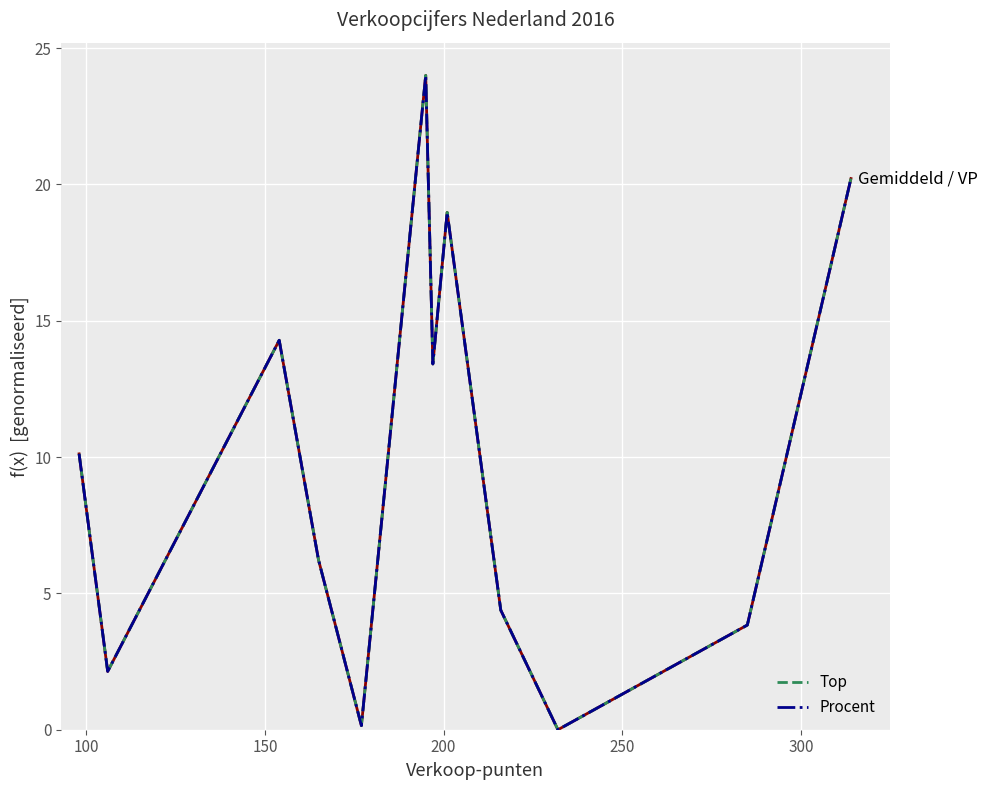

Does the chart have visible grid lines?

Yes